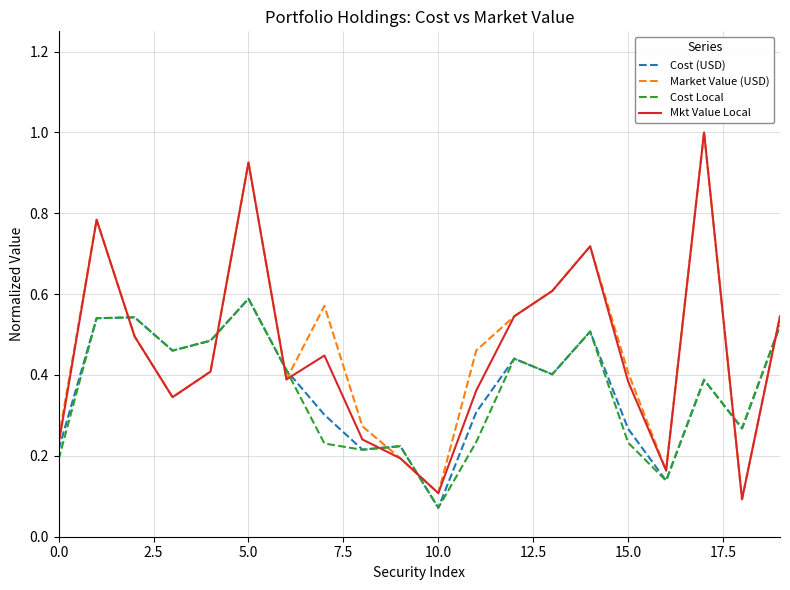

What is the maximum value shown in the chart?

1.0